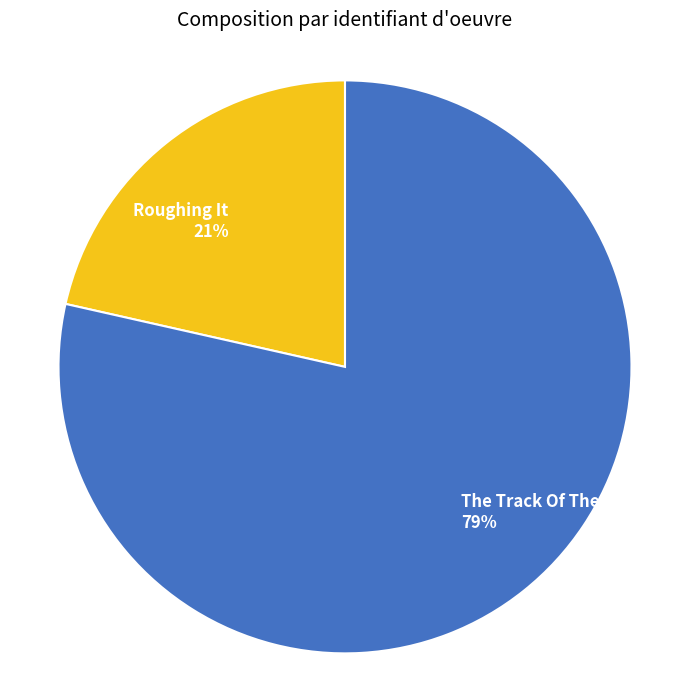

The The Track Of The Cat slice represents 84% of the pie. True or false?

False